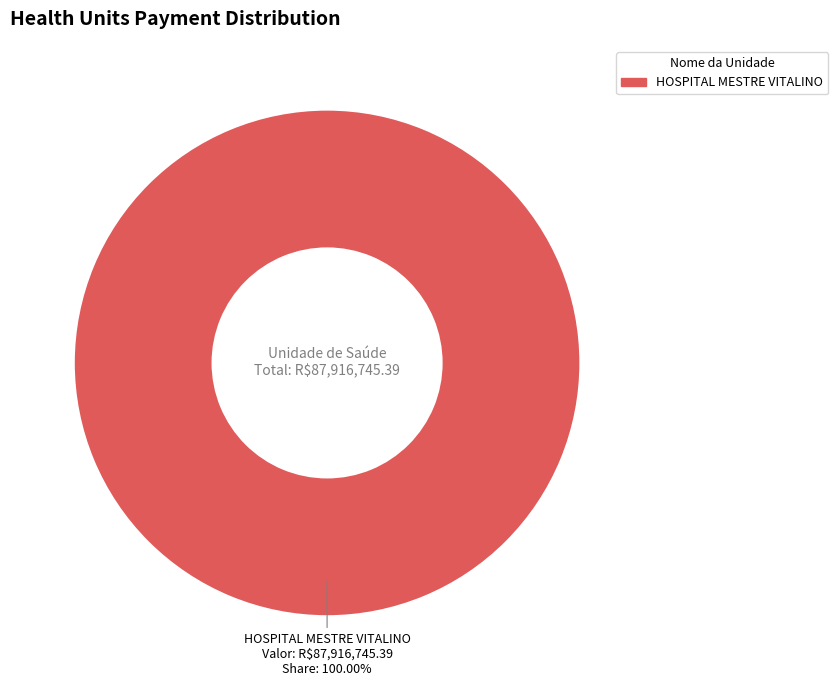

Rank the categories by value from lowest to highest.

HOSPITAL MESTRE VITALINO